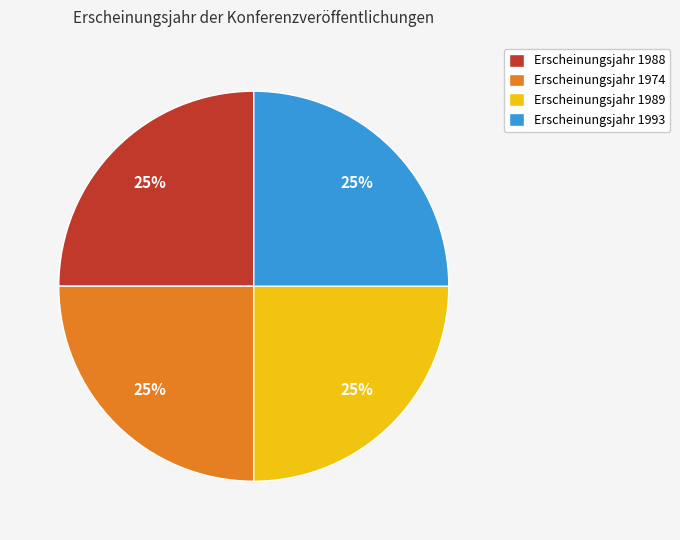

What percentage is the Erscheinungsjahr 1988 slice, to the nearest percent?

25%